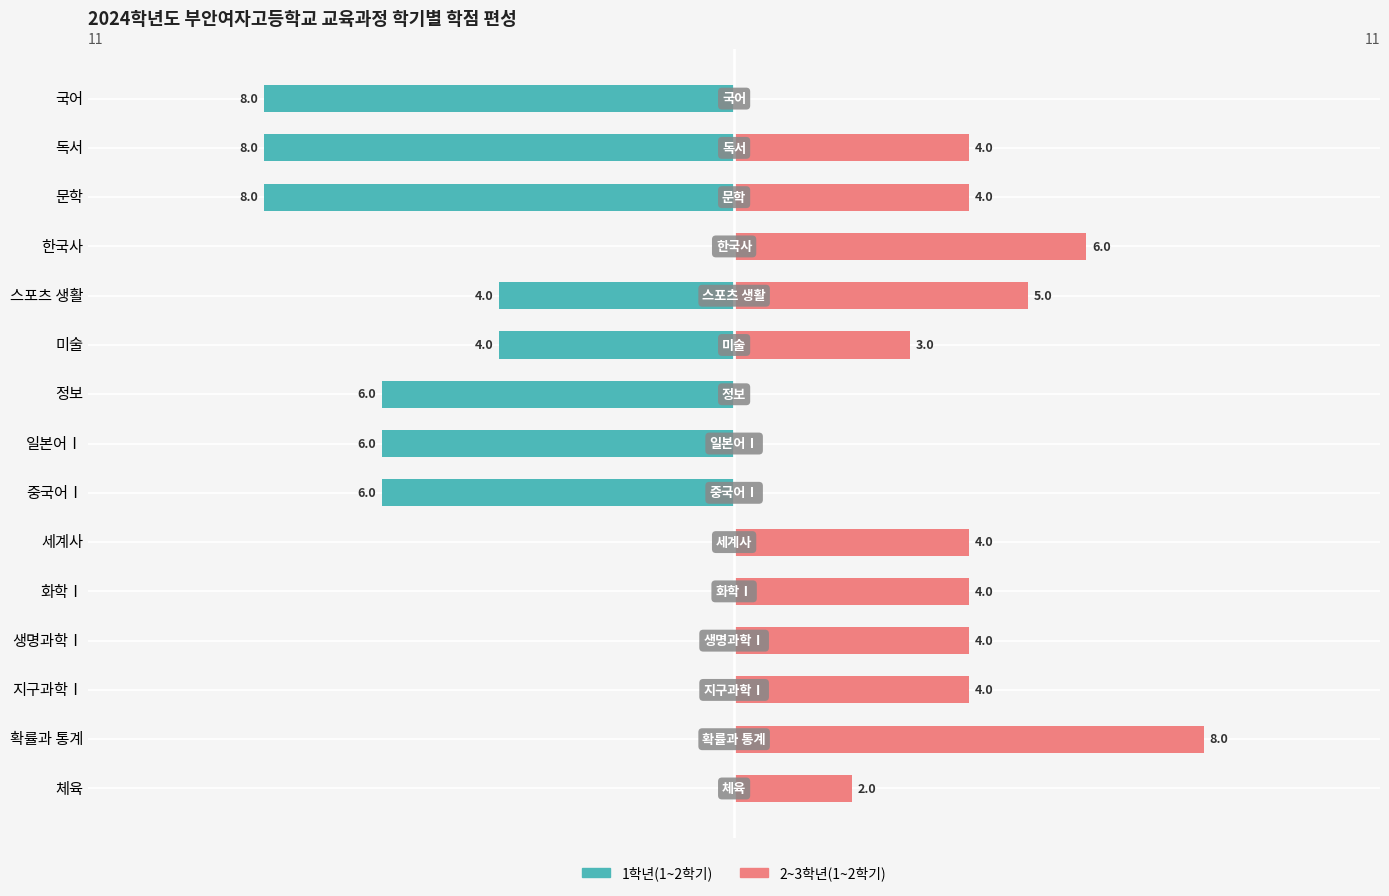

How many values in the 2~3학년(1~2학기) series exceed 4?

3